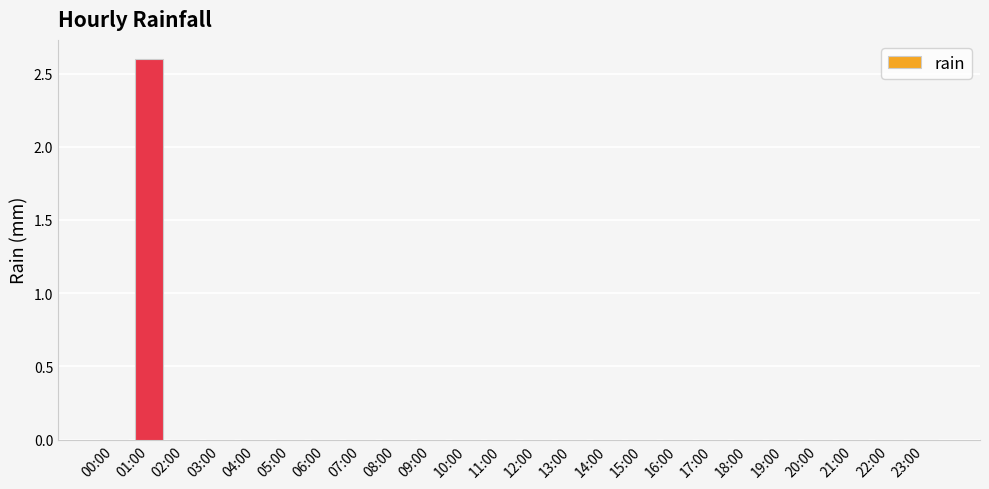

The chart shows a value of 1.6 at 19:00. True or false?

False